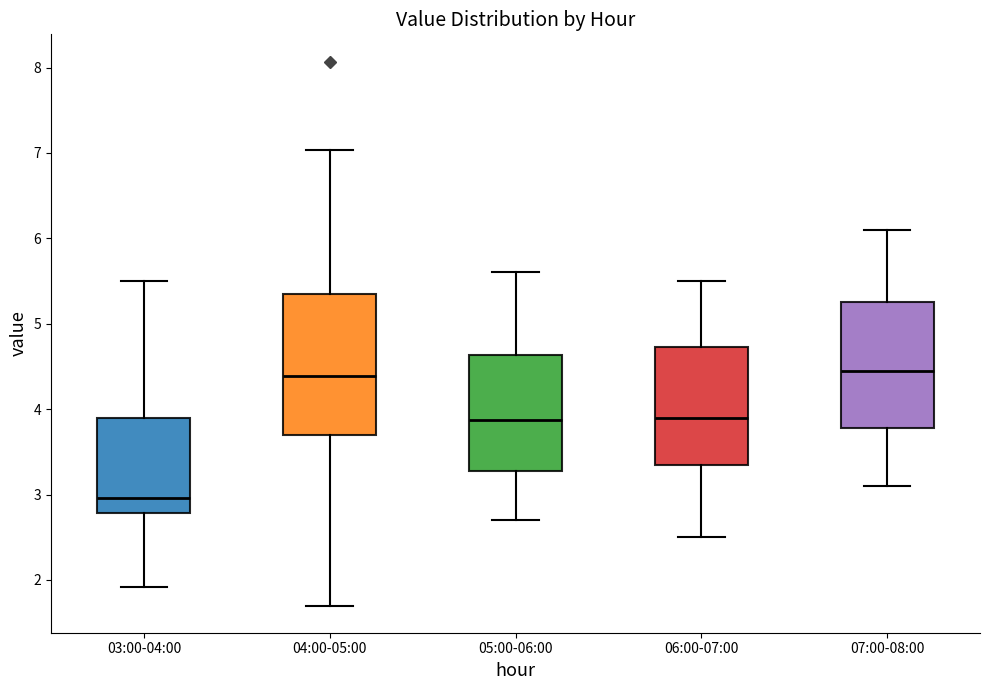

Reading left to right, read every box against the y-axis: the position of its median line, the range the box covers, and the ends of its whiskers. The values are not printed on the chart, so give them approximately, as read against the axis.

03:00-04:00: median 3.0, box 2.8 to 3.9, whiskers 1.9 to 5.5
04:00-05:00: median 4.4, box 3.7 to 5.4, whiskers 1.7 to 7.0
05:00-06:00: median 3.9, box 3.3 to 4.6, whiskers 2.7 to 5.6
06:00-07:00: median 3.9, box 3.4 to 4.7, whiskers 2.5 to 5.5
07:00-08:00: median 4.5, box 3.8 to 5.3, whiskers 3.1 to 6.1